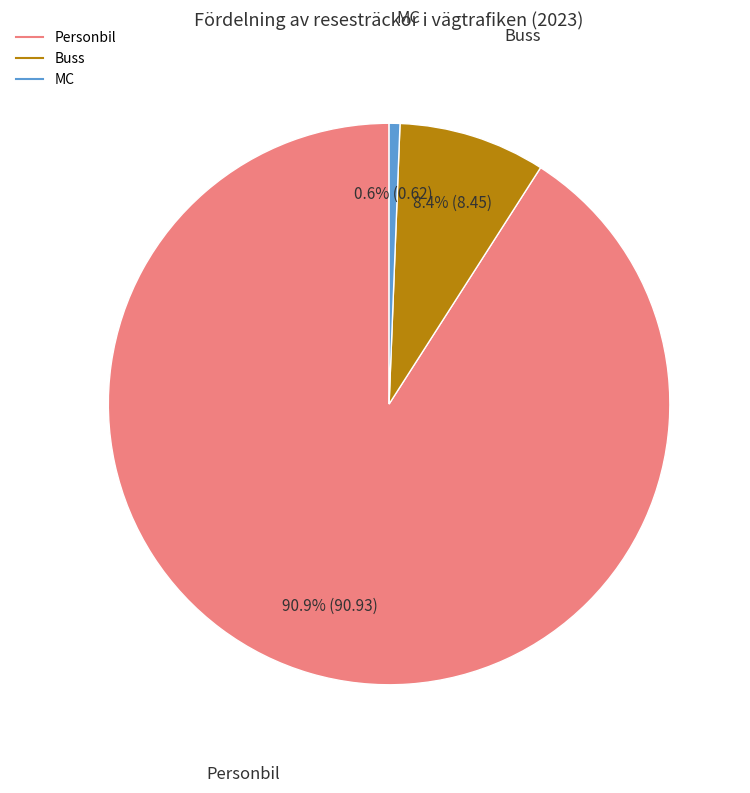

What is the total percentage of Personbil and Buss?

99.4%